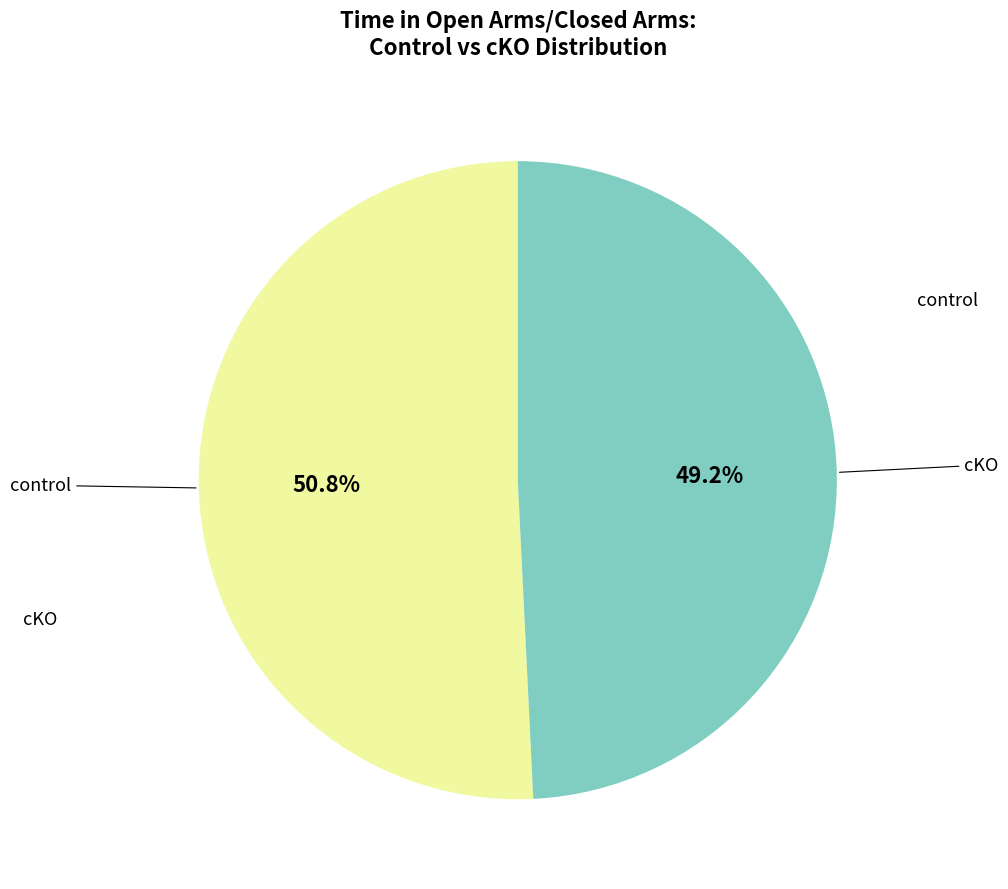

Which has a higher value, control or cKO?

control